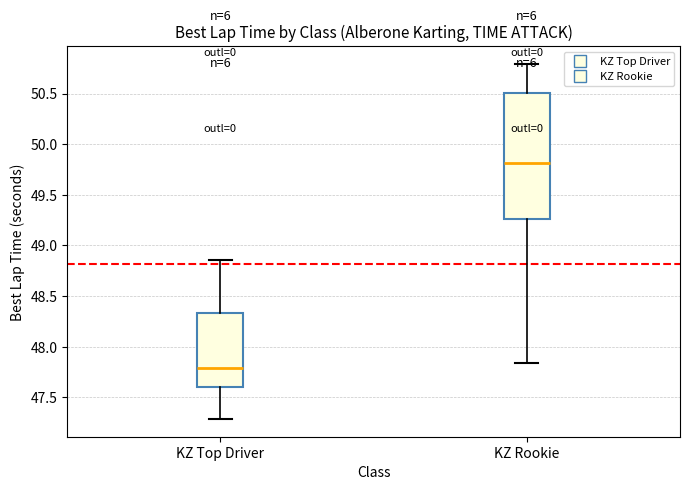

Where is the lower edge of the box for KZ Top Driver on the y-axis? The values are not printed on the chart, so give them approximately, as read against the axis.

47.60